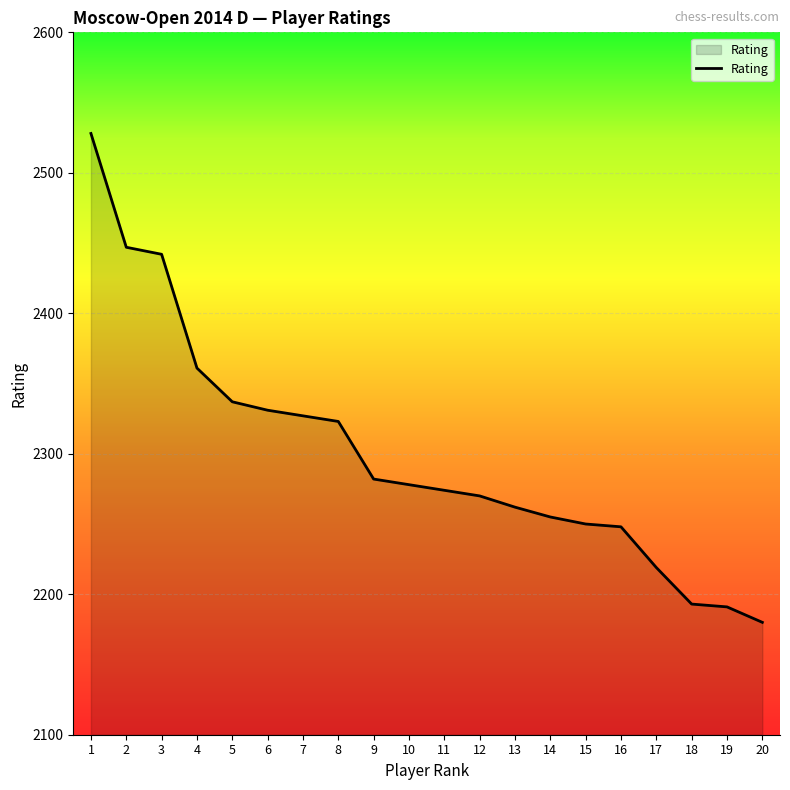

At which label is the value closest to 2354?

4